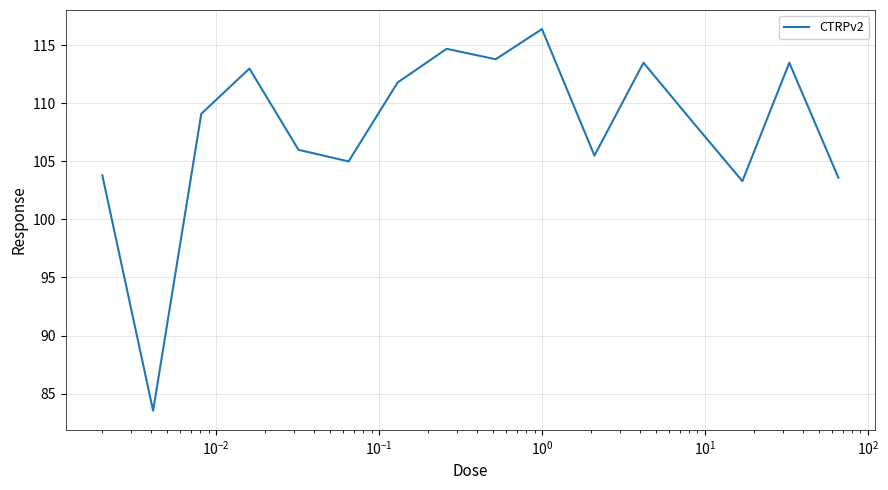

What is the smallest value displayed?

83.5